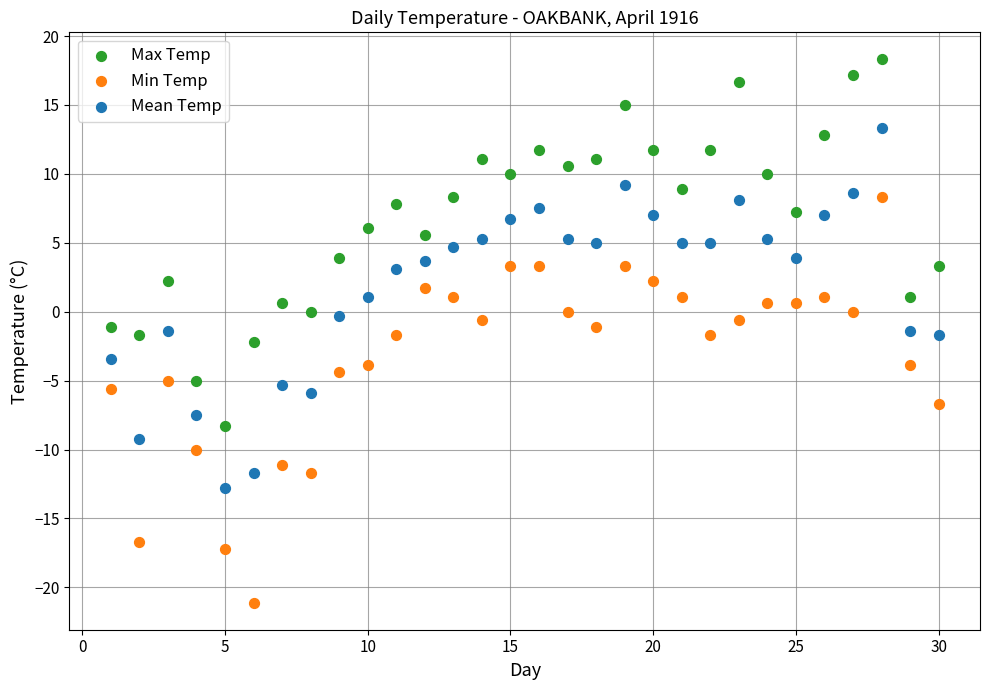

Across all data points, what is the range of Y values (max minus min)?

39.4